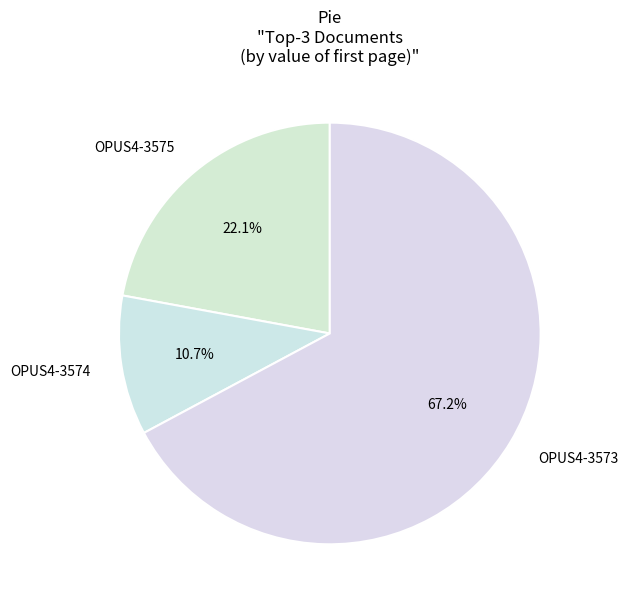

How many segments does this pie chart have?

3